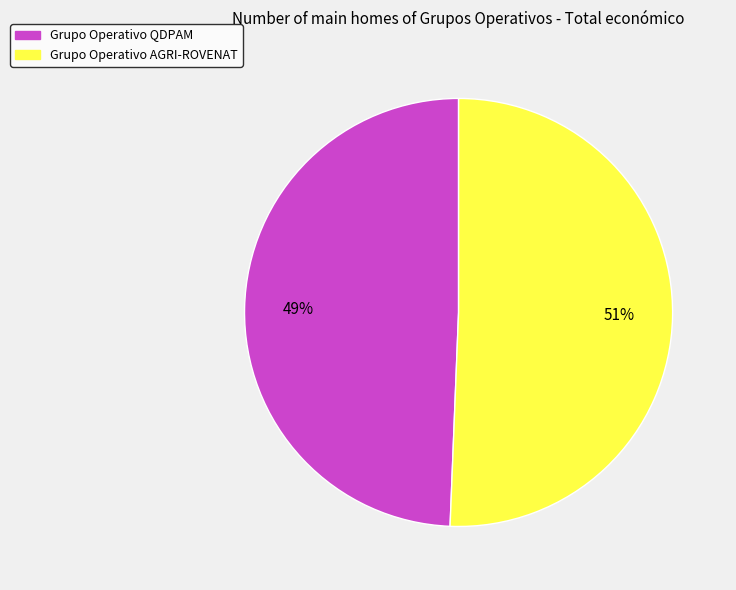

How many slices are in this pie chart?

2